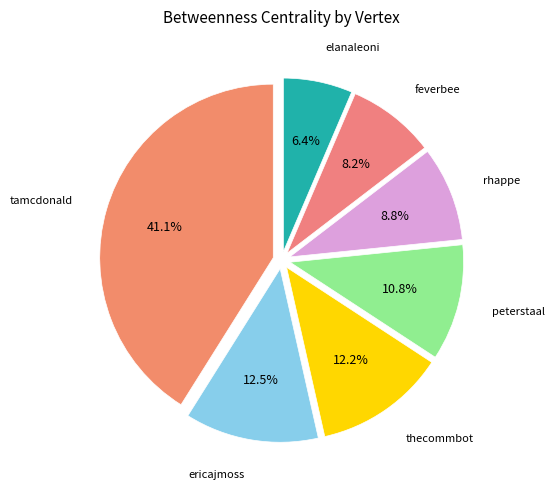

Does feverbee account for over 50% of the chart?

No